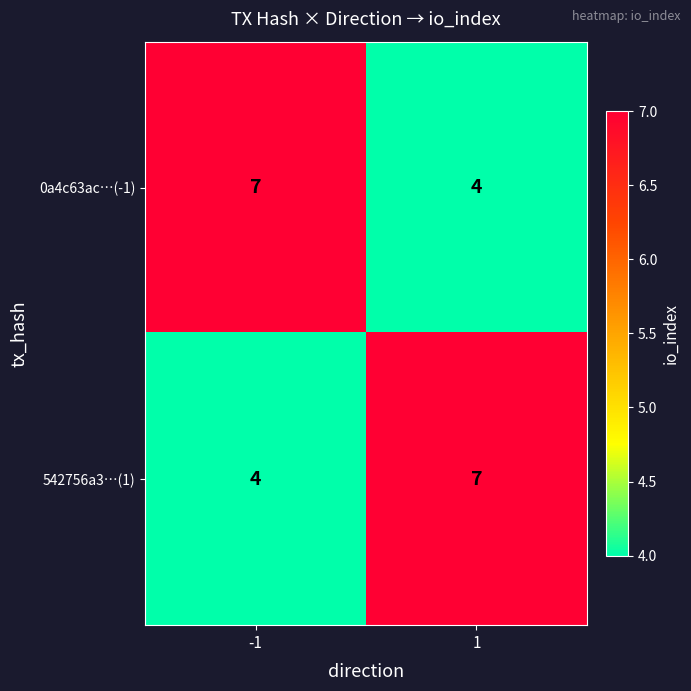

What is the smallest value displayed?

4